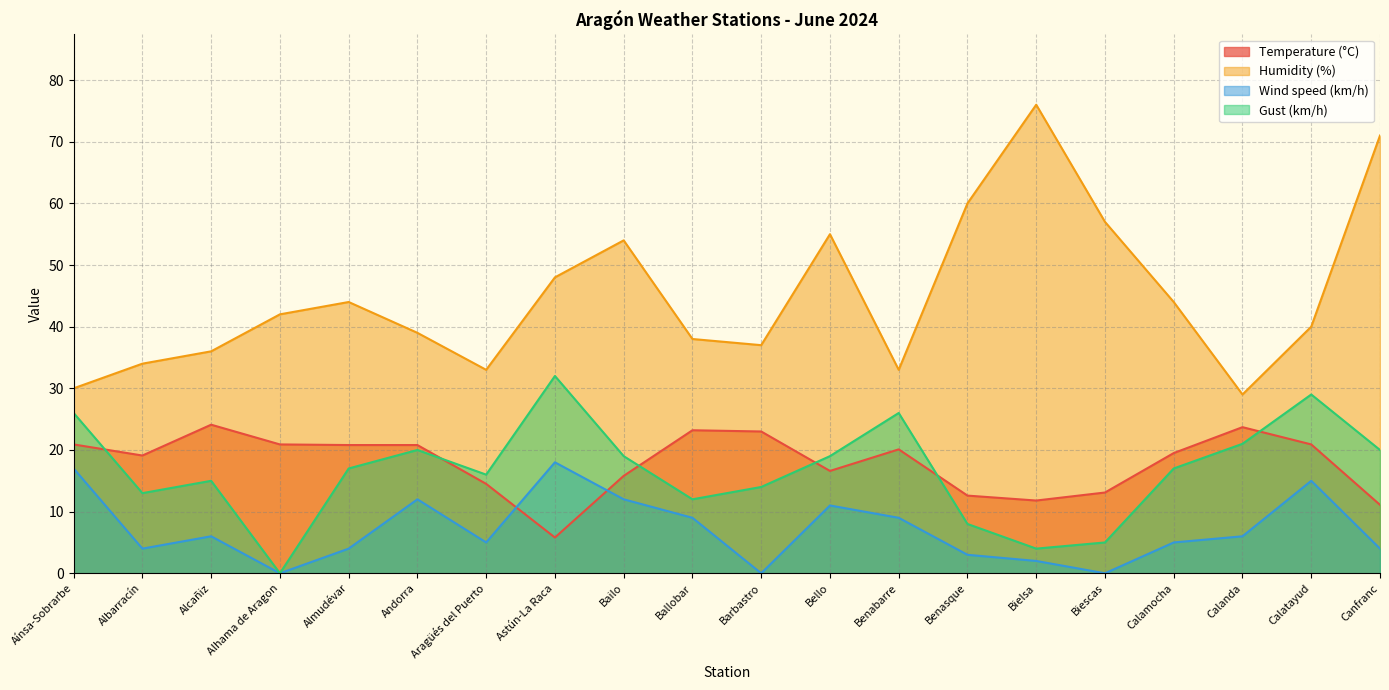

Is it true that Humidity (%) equals 25.9 at Barbastro?

False